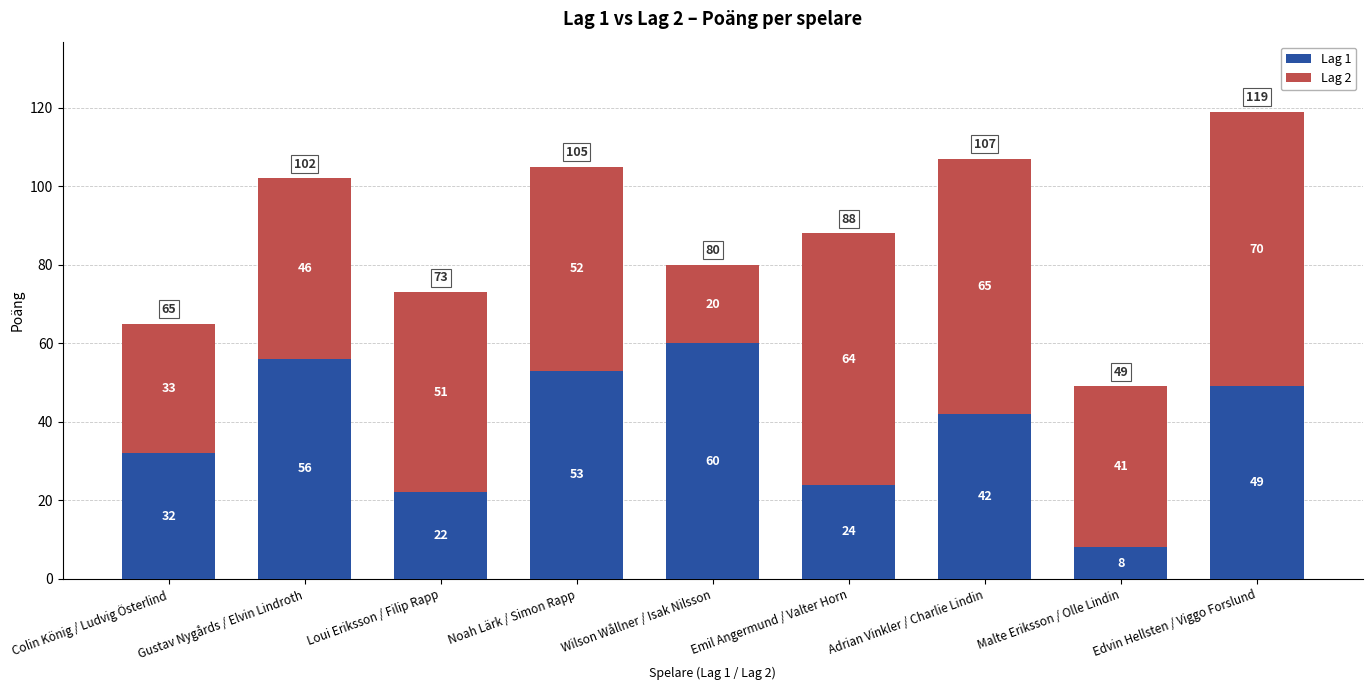

The value of Lag 1 at Noah Lärk / Simon Rapp is 53. True or false?

True